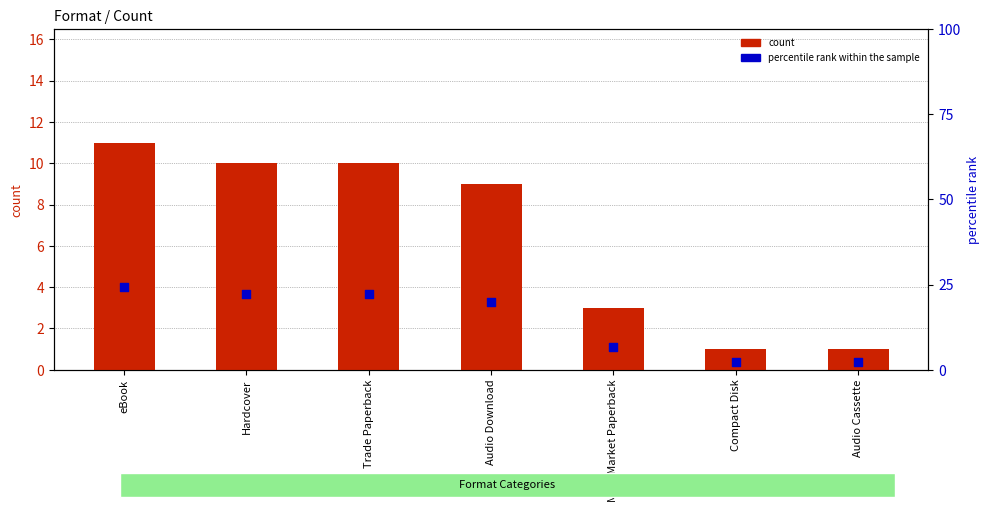

Which series has the largest Y range (max minus min)?

percentile rank within the sample